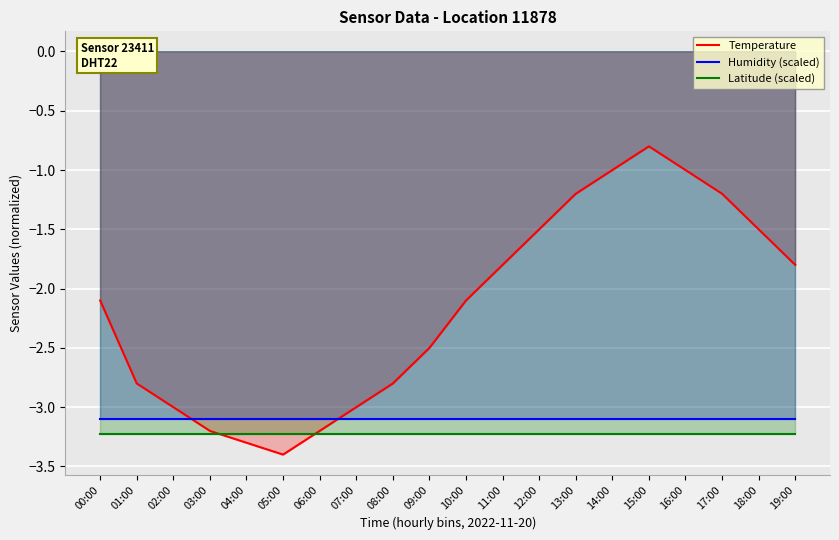

Is it true that Temperature equals -2.3 at 12:00?

False